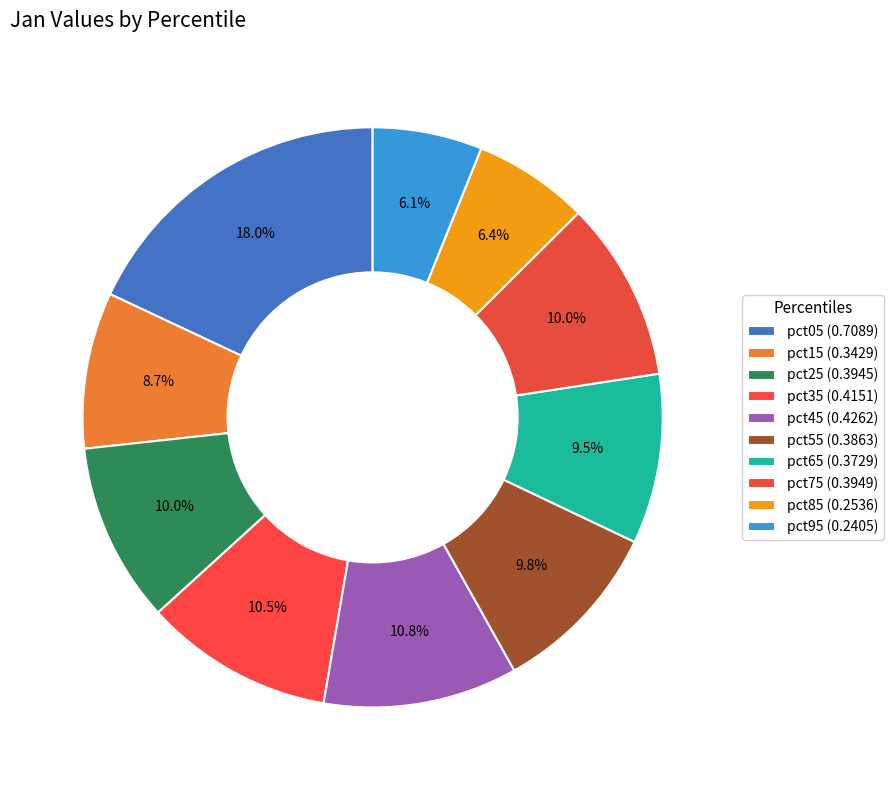

Is there a majority slice in this chart?

No